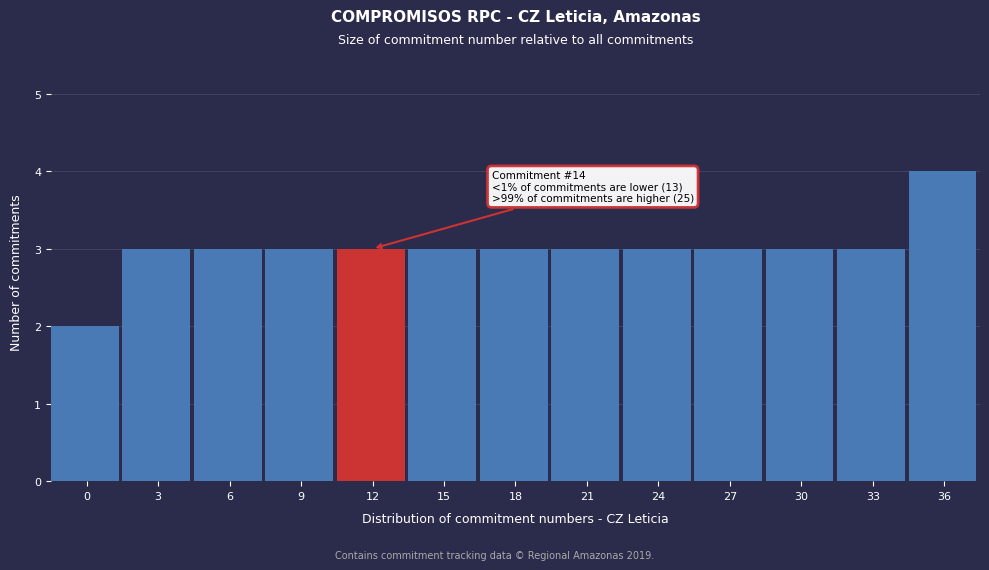

Reading right to left, list all the values displayed in this chart.

4	3	3	3	3	3	3	3	3	3	3	3	2